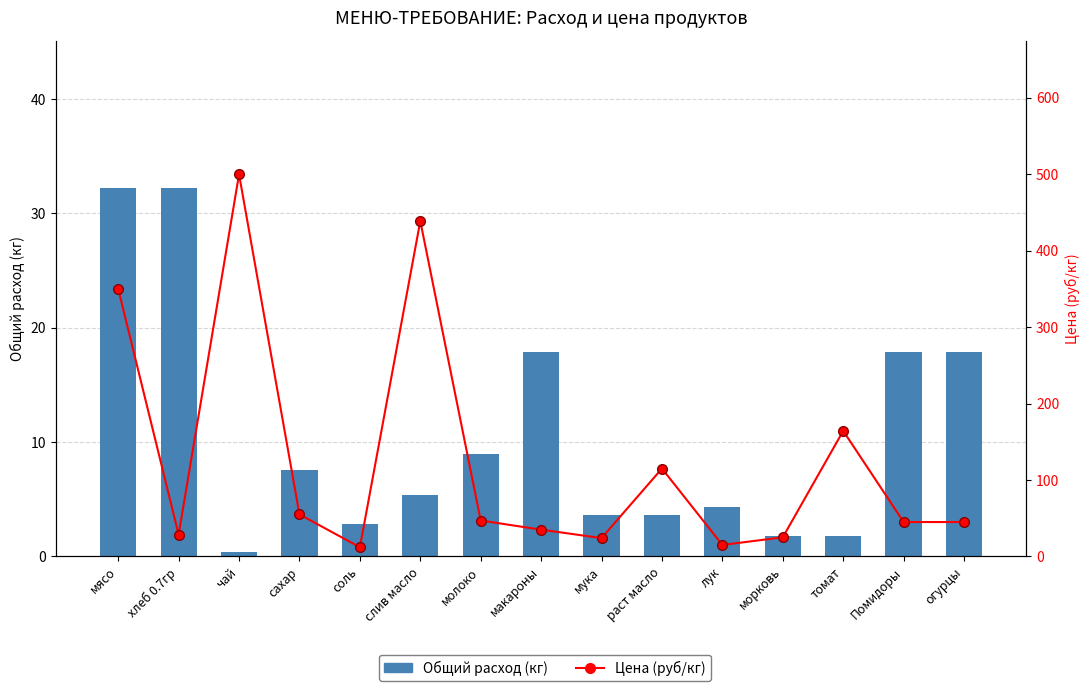

At which label does Цена (руб/кг) first exceed 45?

мясо